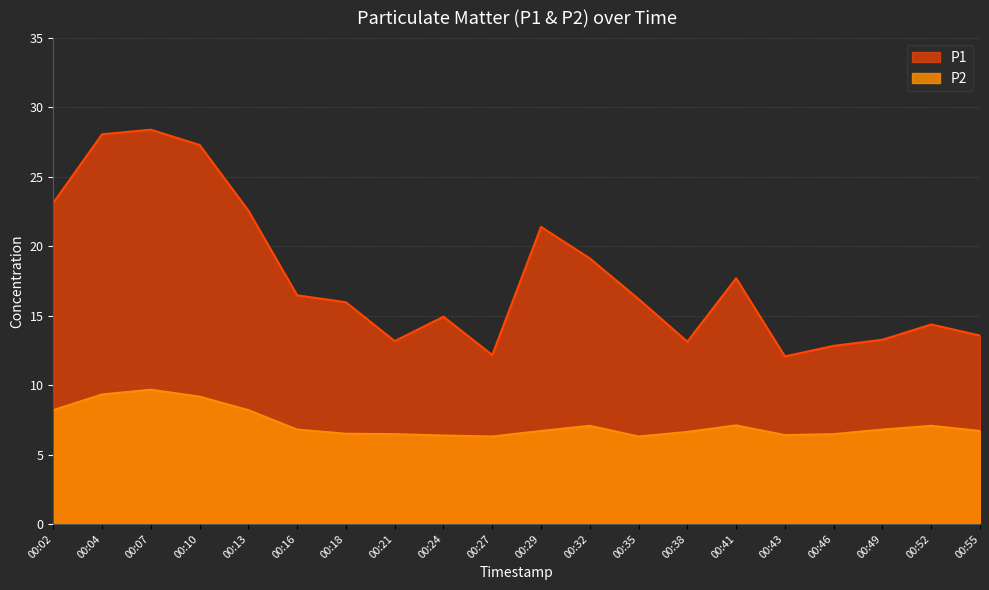

At which category does P2 reach its first local valley?

00:27